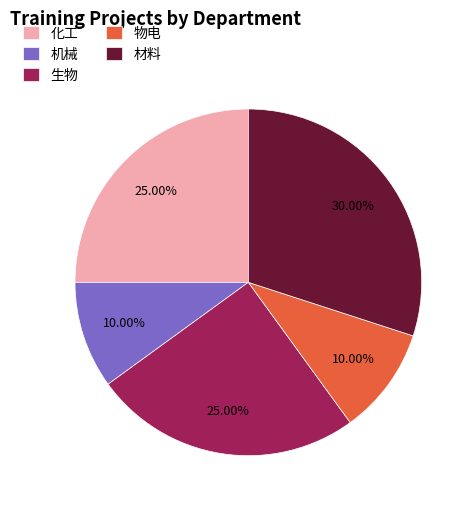

What portion of the pie excludes 化工?

75.0%